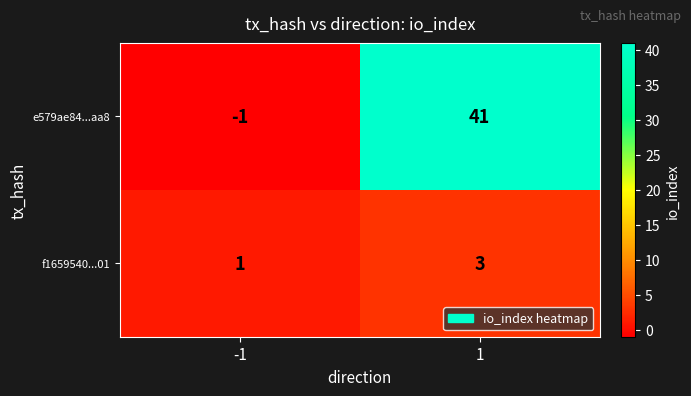

Which label corresponds to the largest value in the chart?

1